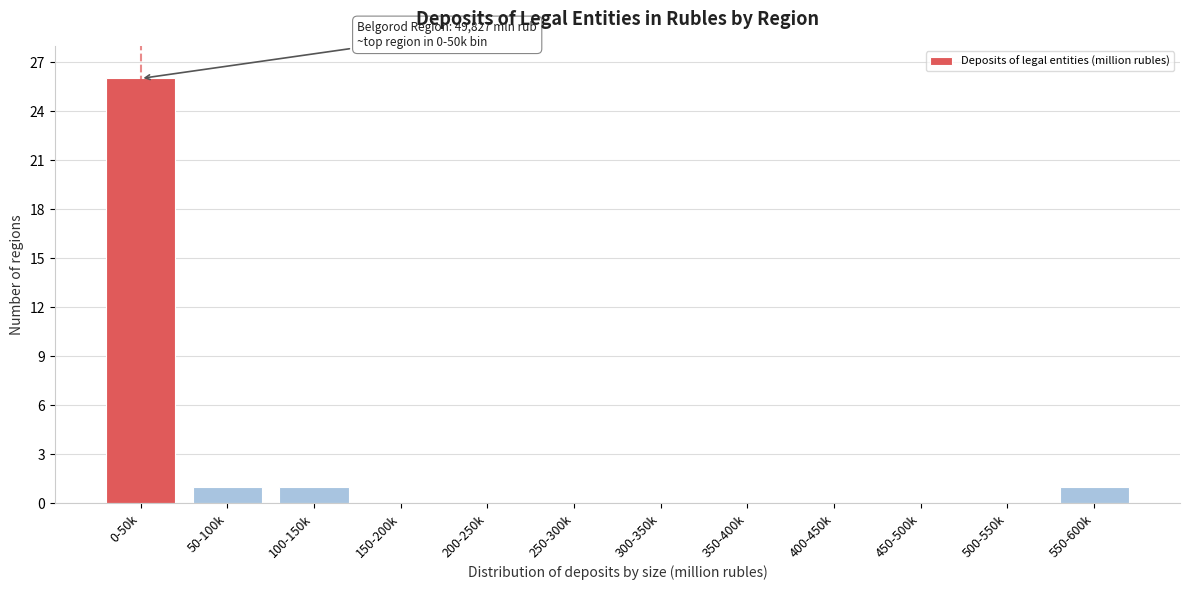

Reading left to right, extract all data points from this chart.

0-50k=26	50-100k=1	100-150k=1	150-200k=0	200-250k=0	250-300k=0	300-350k=0	350-400k=0	400-450k=0	450-500k=0	500-550k=0	550-600k=1